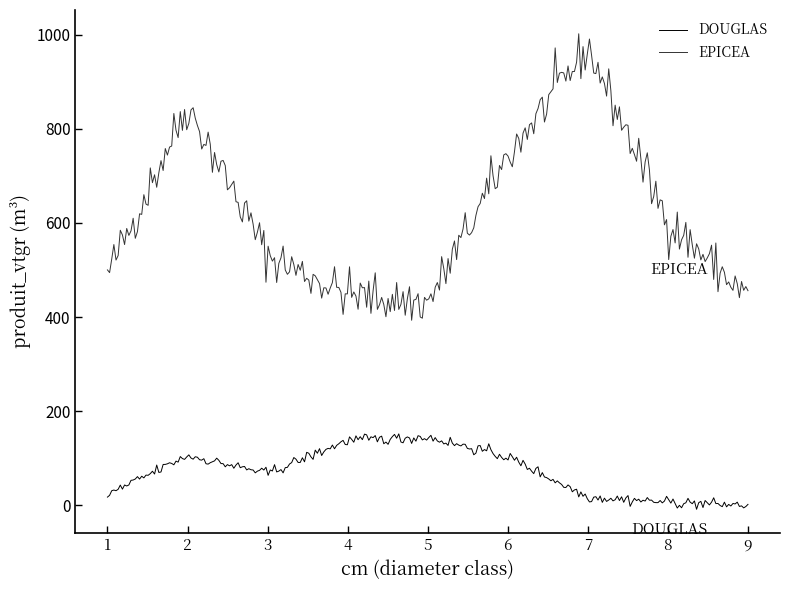

True or false: EPICEA and DOUGLAS intersect in this chart.

False